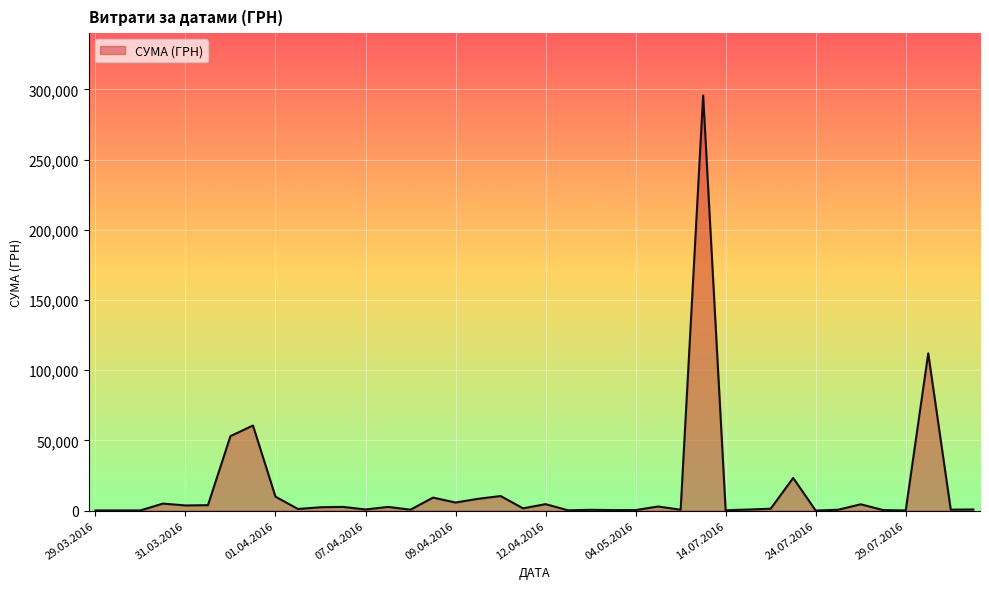

What is the difference between the maximum and minimum values?

295627.4